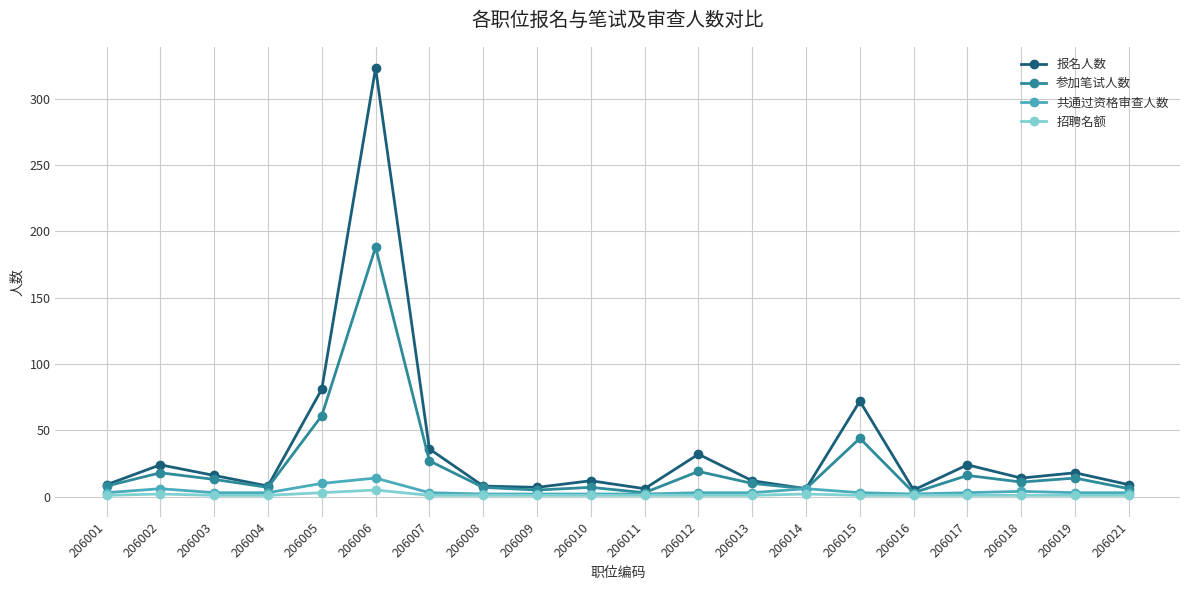

What is the average value of the 报名人数 series?

36